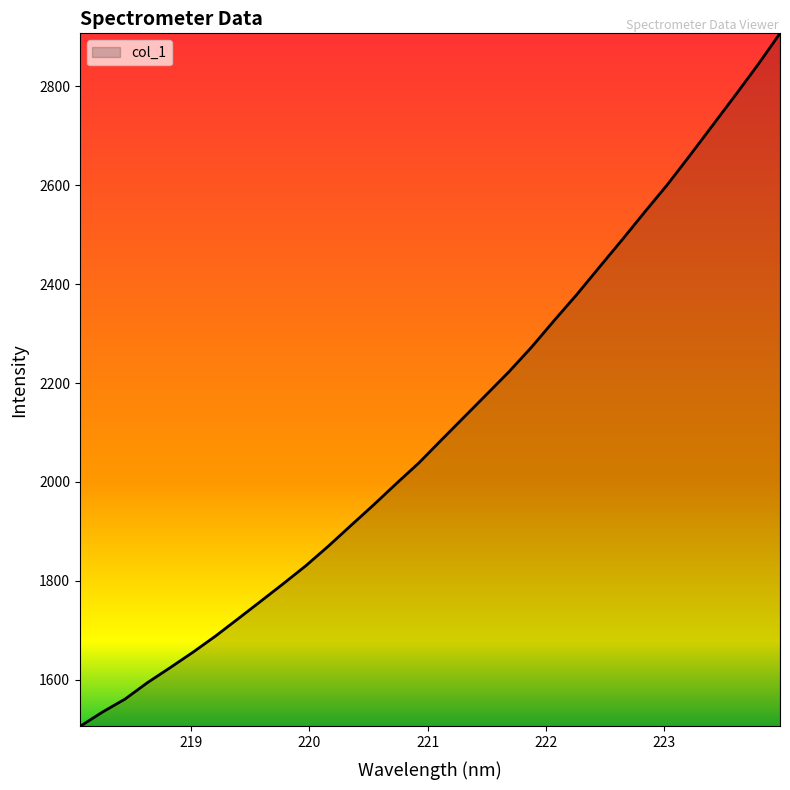

True or false: the data has more than 1 interior local peaks.

False